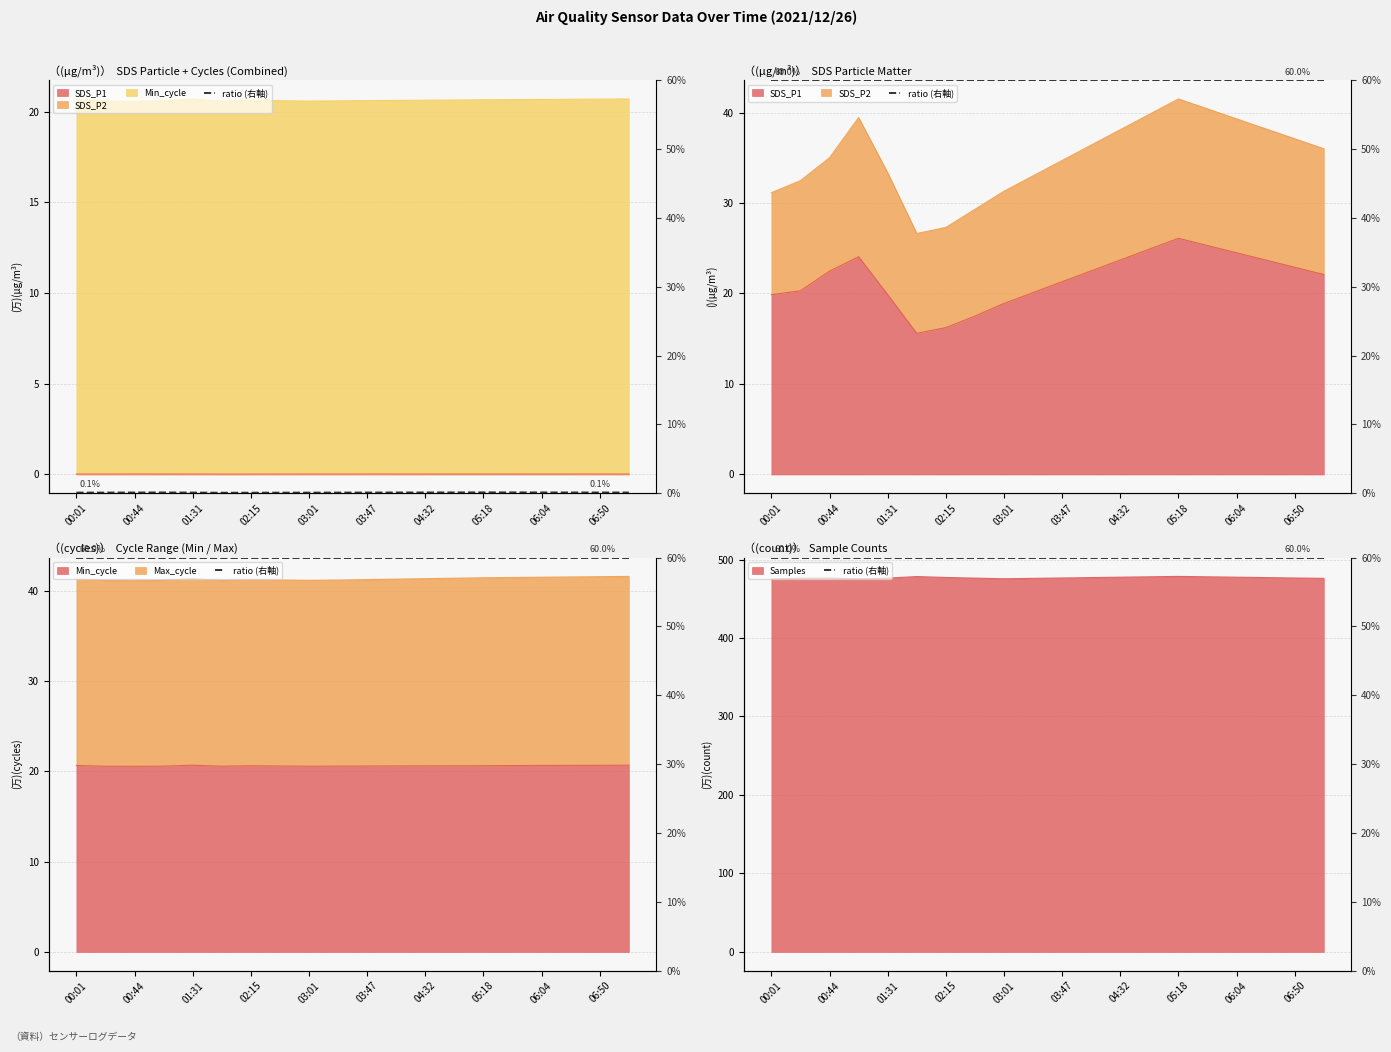

Where is the first local minimum for Max_cycle?

00:44